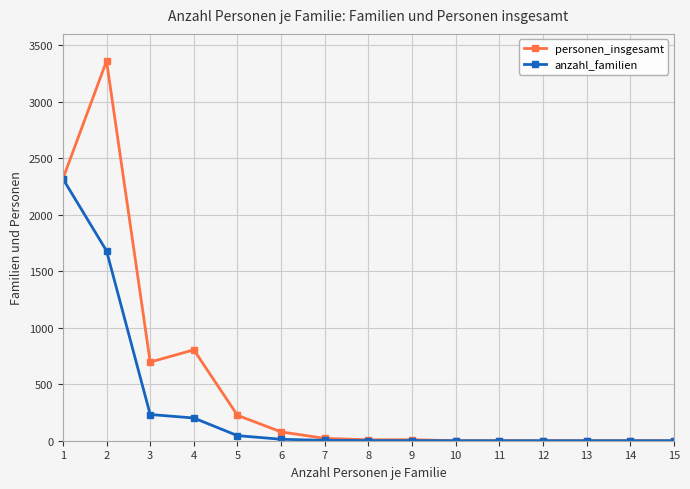

What is the sum of the personen_insgesamt values at 14 and 1?

2318